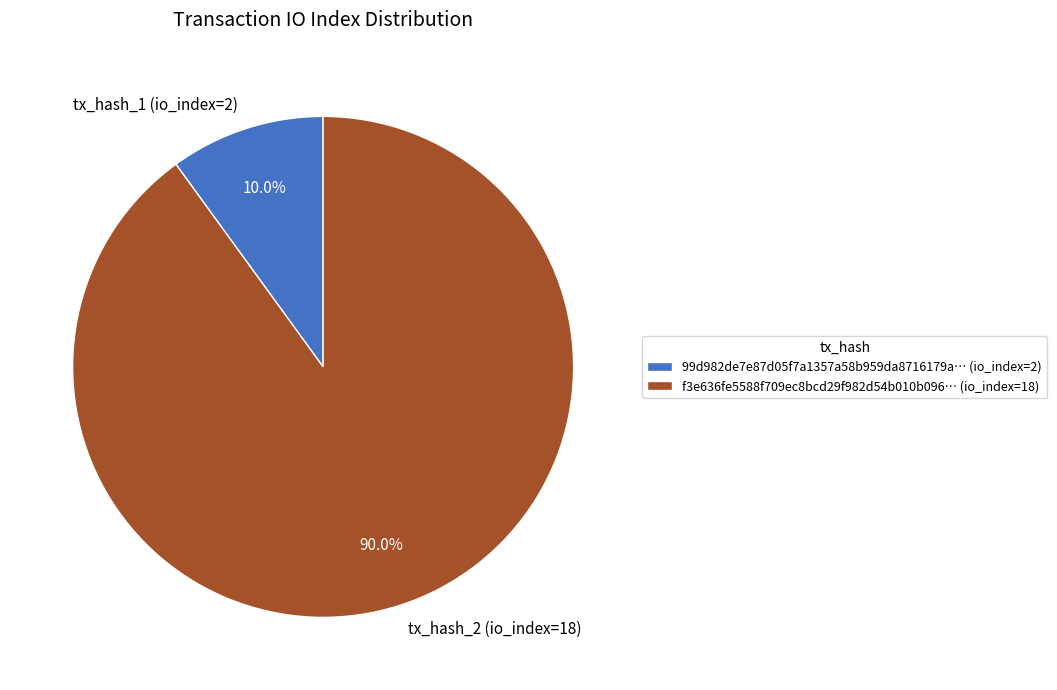

What is the ratio of the value at tx_hash_2 (io_index=18) to the value at tx_hash_1 (io_index=2)?

9.0